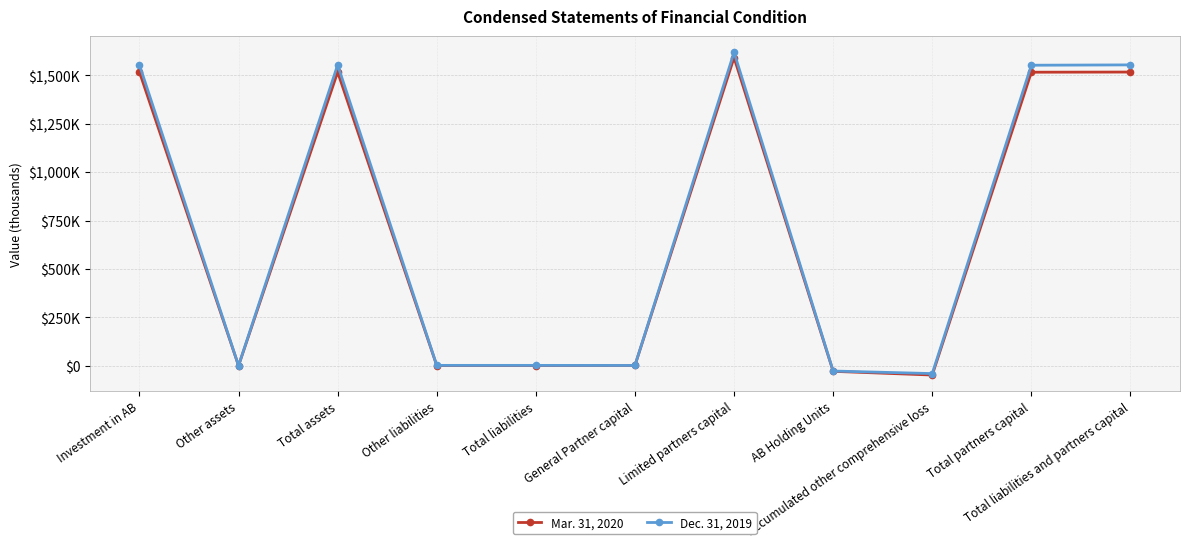

Rank the series at AB Holding Units from lowest to highest value.

Mar. 31, 2020, Dec. 31, 2019